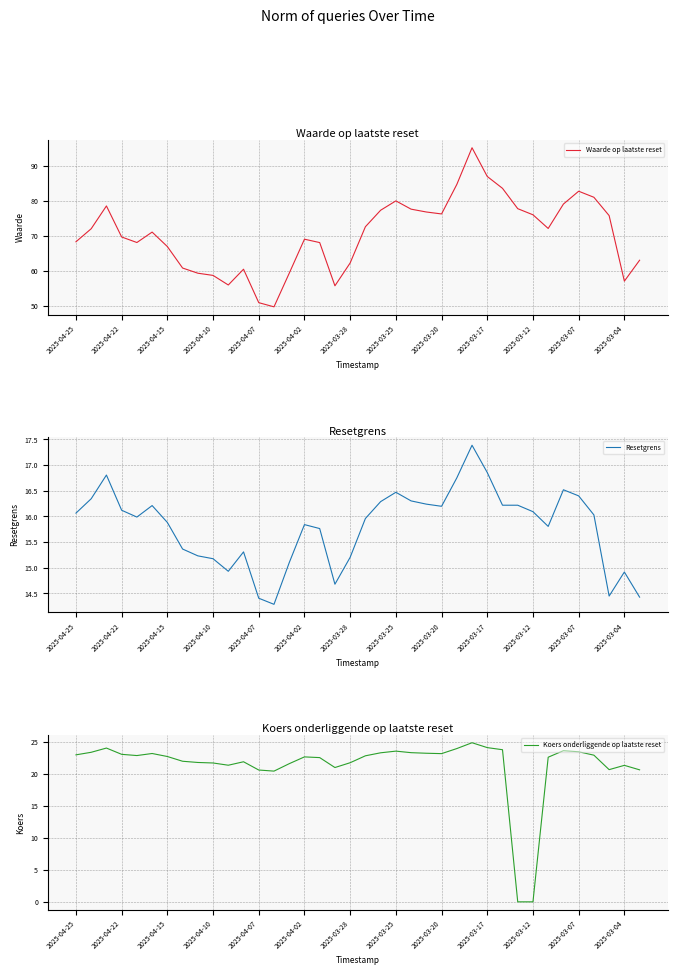

What is the difference between the maximum and minimum values in the Waarde op laatste reset series?

45.5